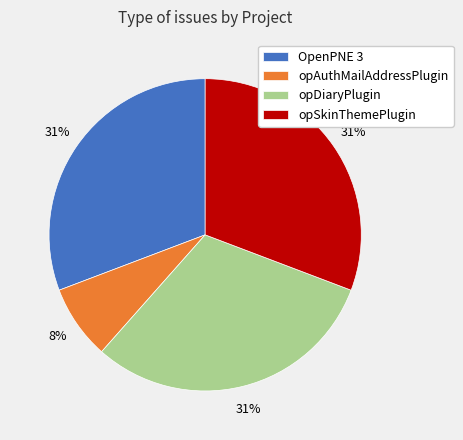

Do opSkinThemePlugin and OpenPNE 3 together represent more than half of the pie?

Yes